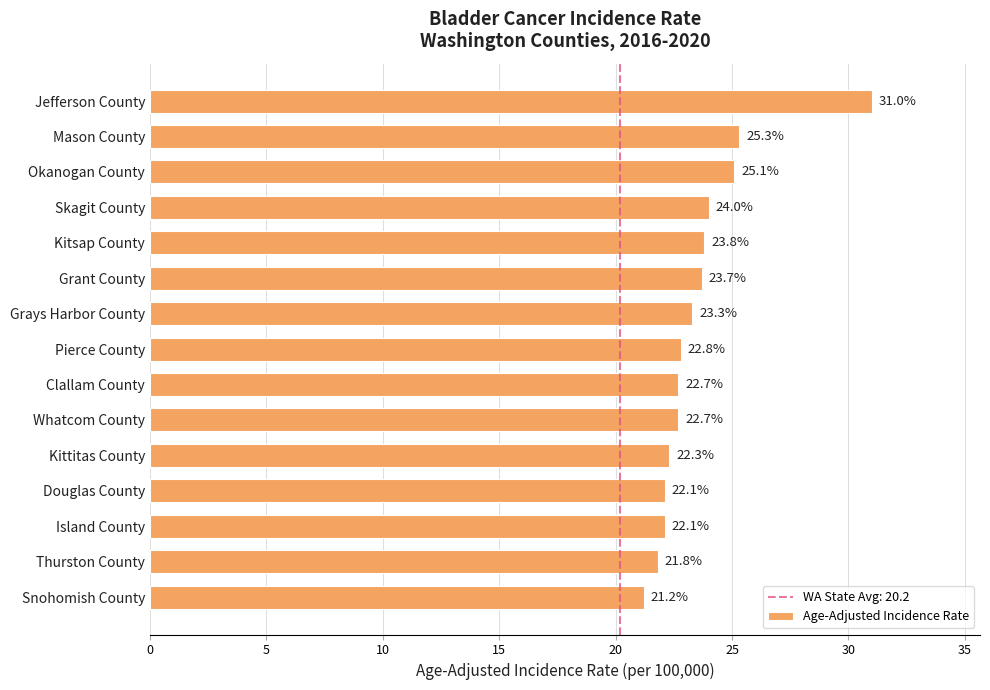

What is the change in value from Pierce County to Snohomish County?

-1.6